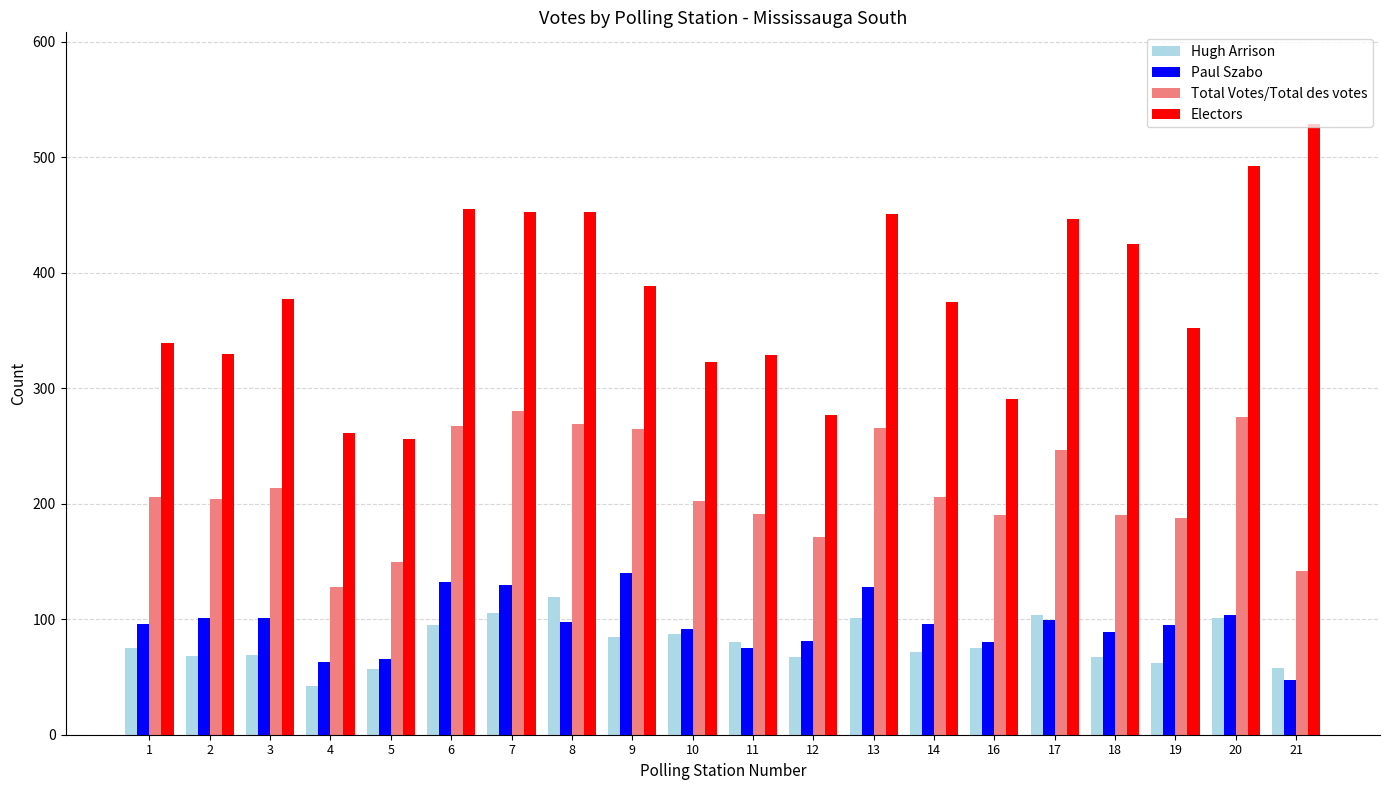

What is the difference between the maximum and second lowest values in the Electors series?

268